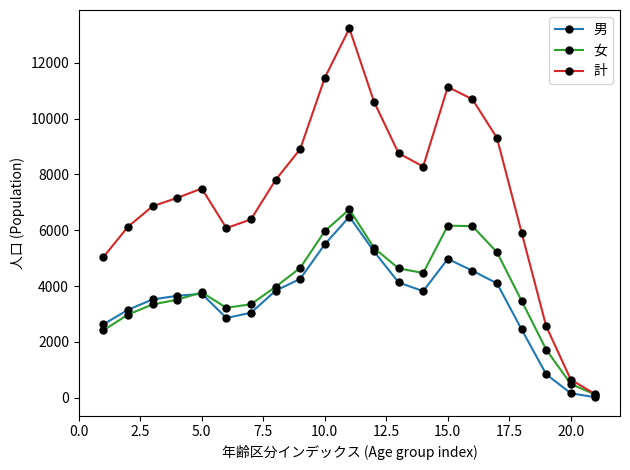

True or false: 女 has more than 0 interior local peaks.

True